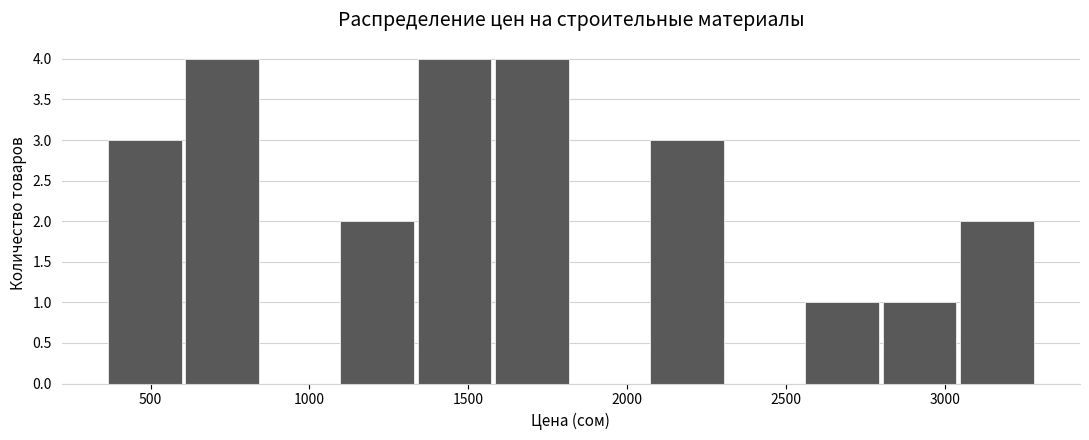

How tall is the bar that spans 1100 to 1350 on the x-axis? Neither the bar edges nor the heights are printed on the chart, so give them approximately, as read against the axes.

2